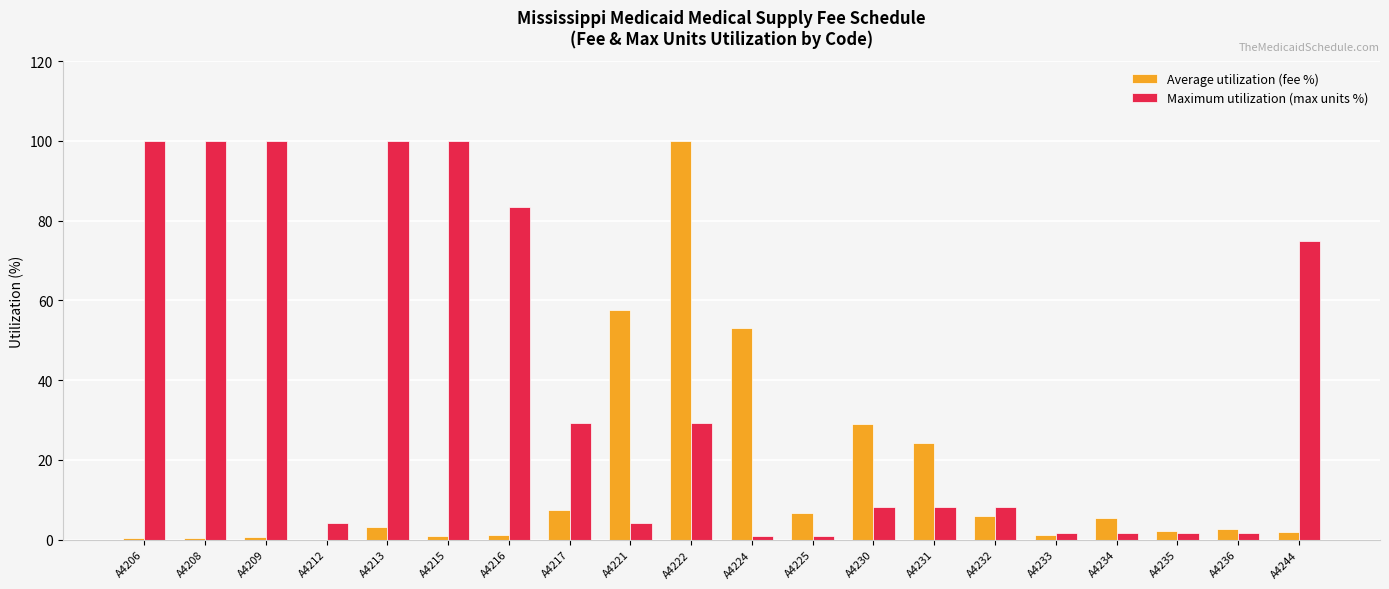

What value does the Maximum utilization (max units %) series have at A4213?

100.0